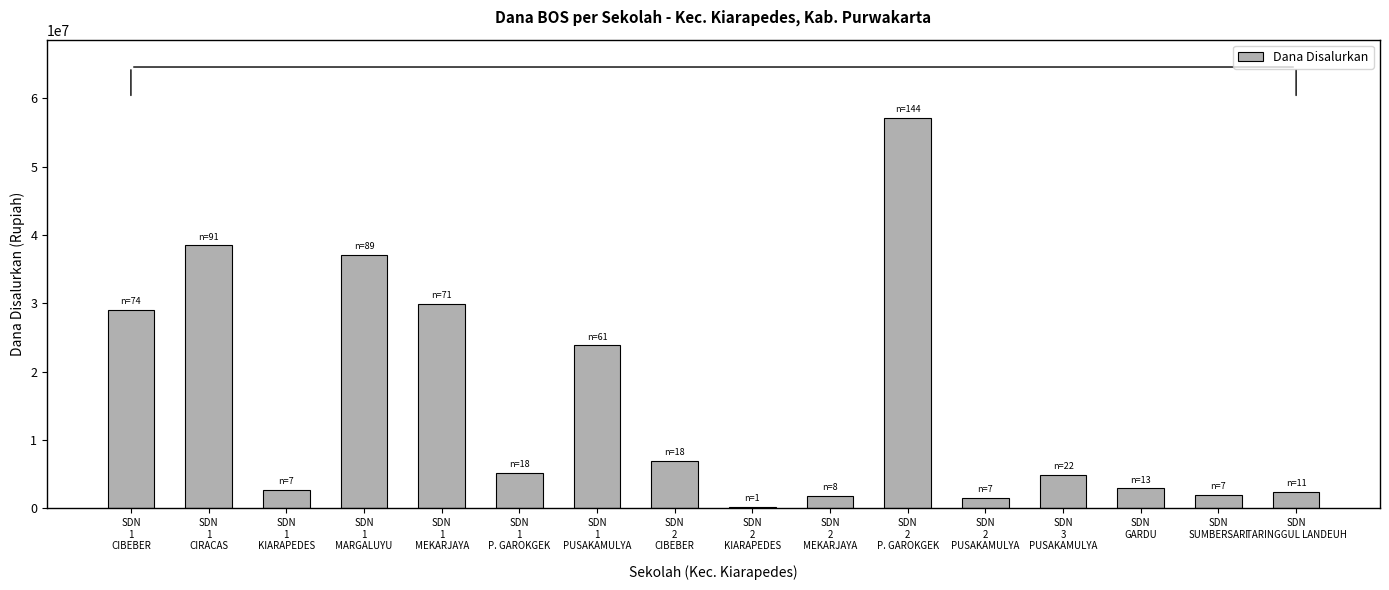

What is the sum of all values?

246375000